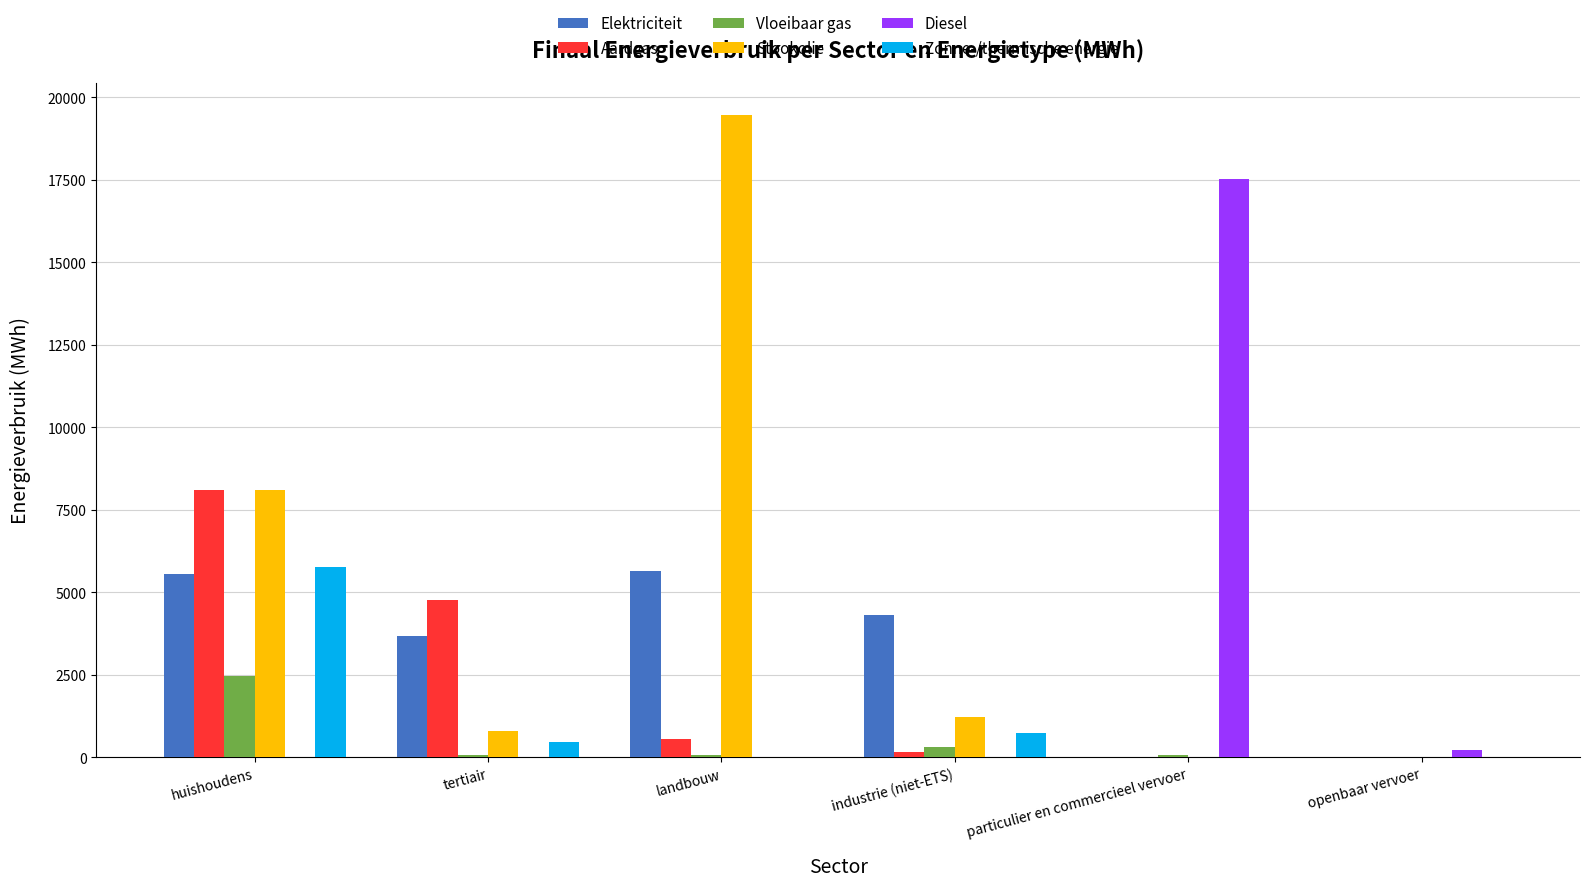

How many groups of bars are there?

6